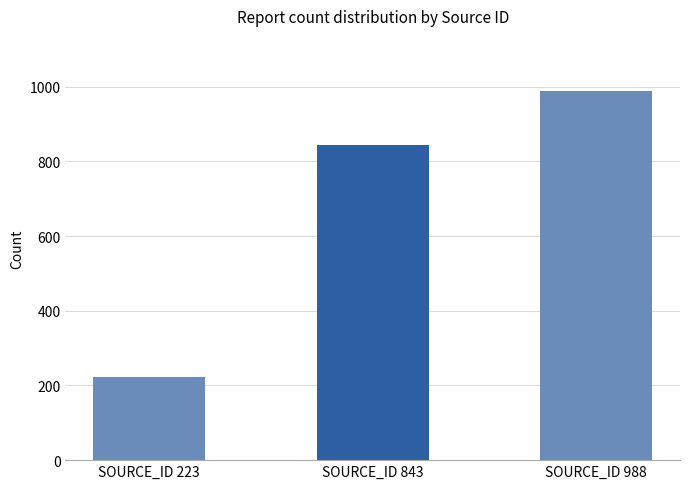

At which label is the value closest to 605?

SOURCE_ID 843